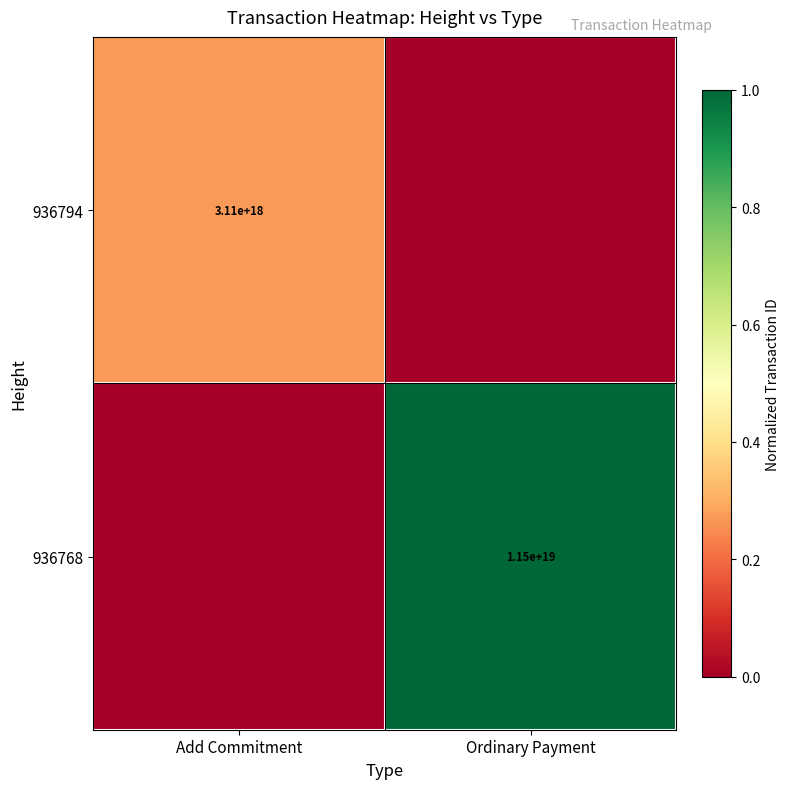

The 936768 series shows 11500000000000000000 at Ordinary Payment. True or false?

True